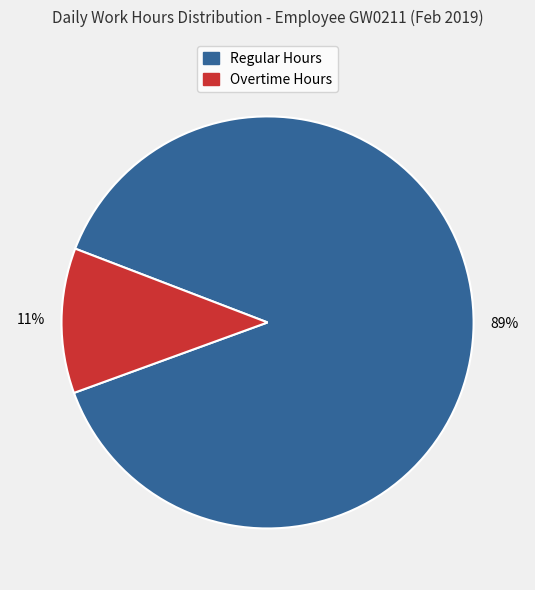

Count the number of slices in the pie.

2